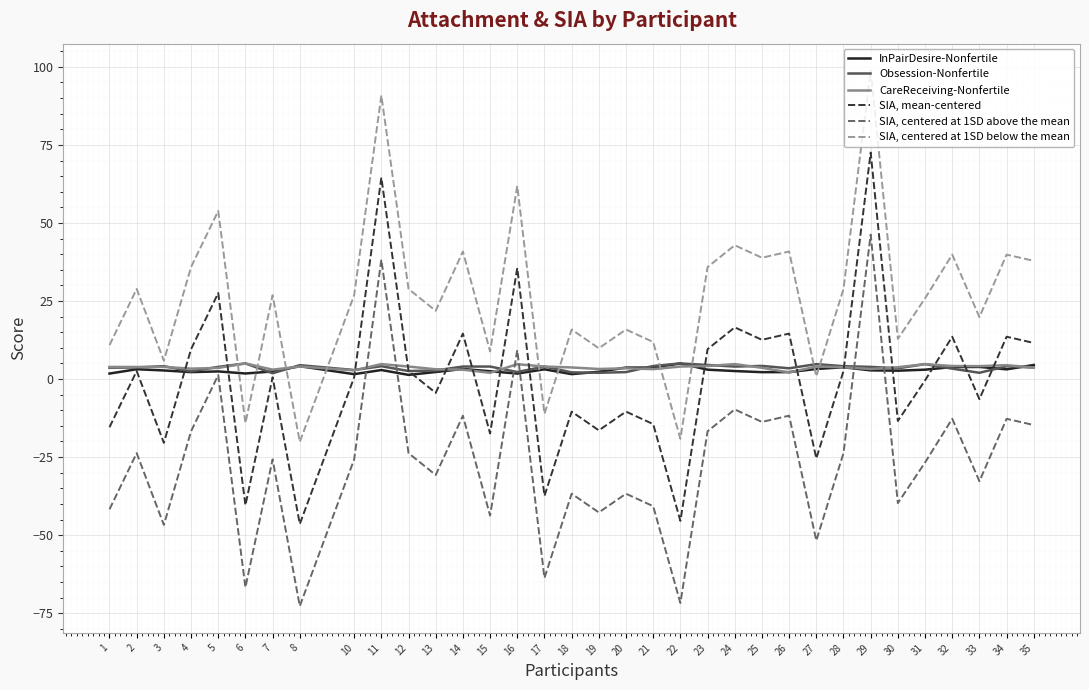

At how many categories does at least one series exceed 51?

4